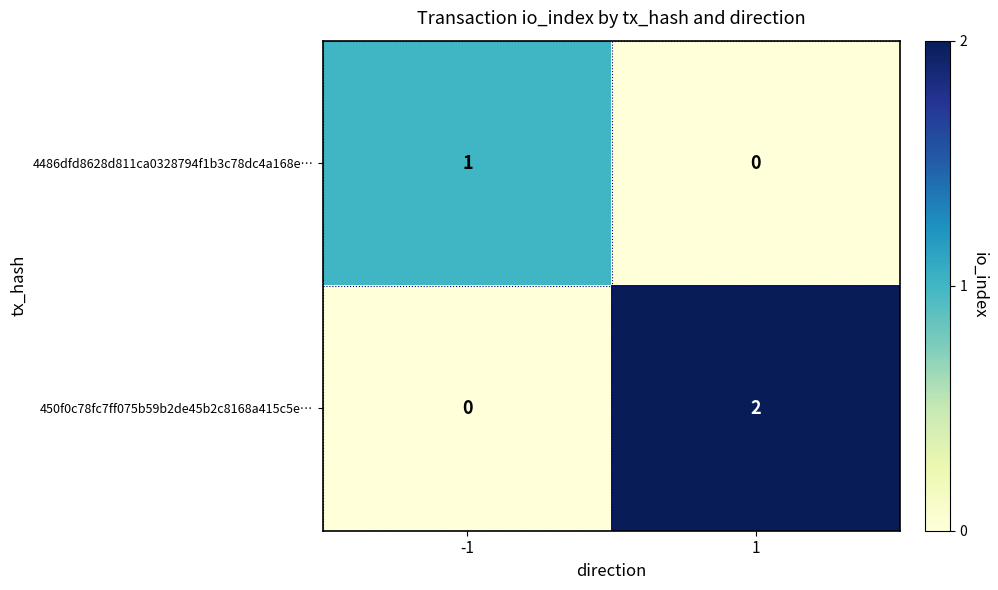

What is the total value across all series at -1?

1